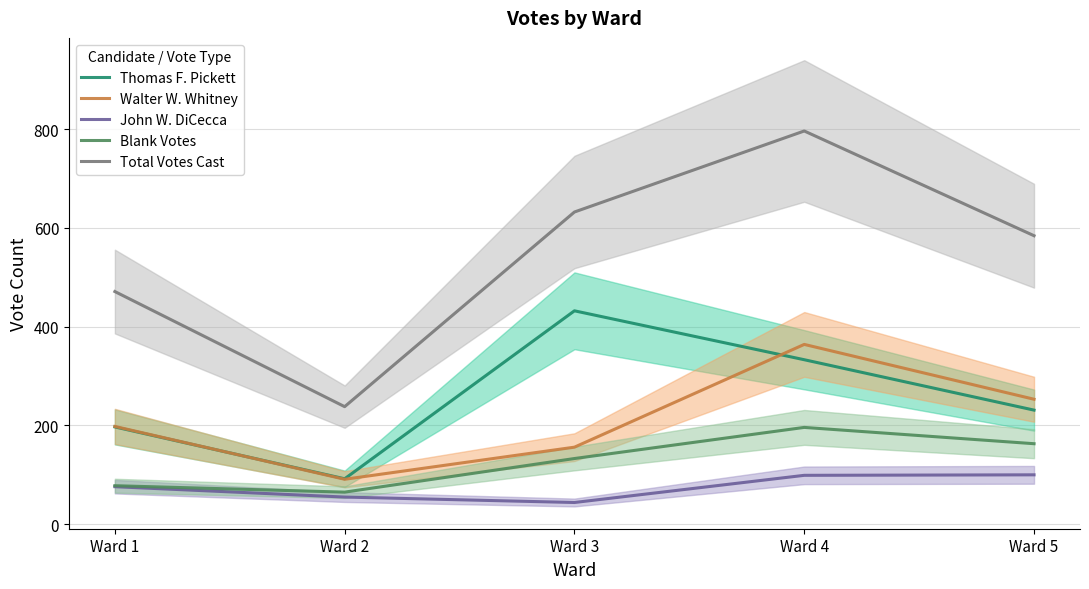

Is this an area chart (filled region under the line)?

No